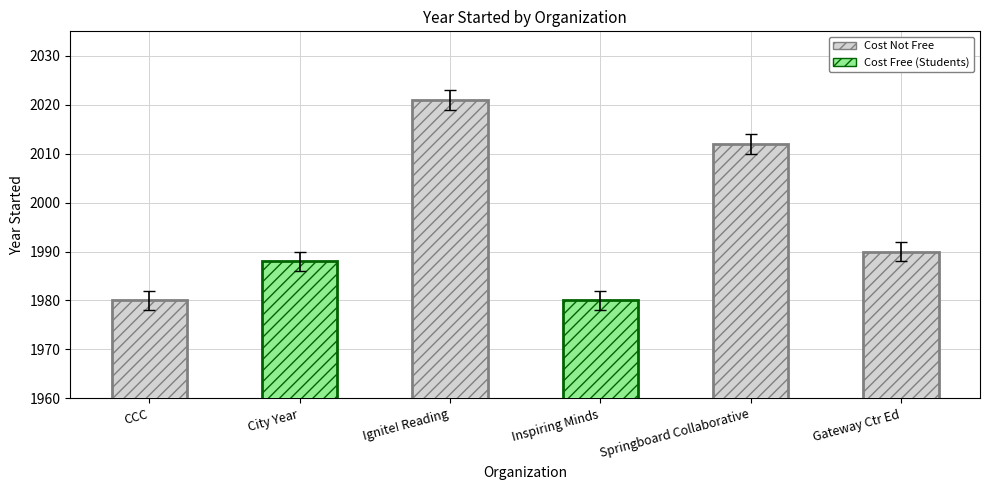

What is the difference between the values at Inspiring Minds and Ignite! Reading?

41